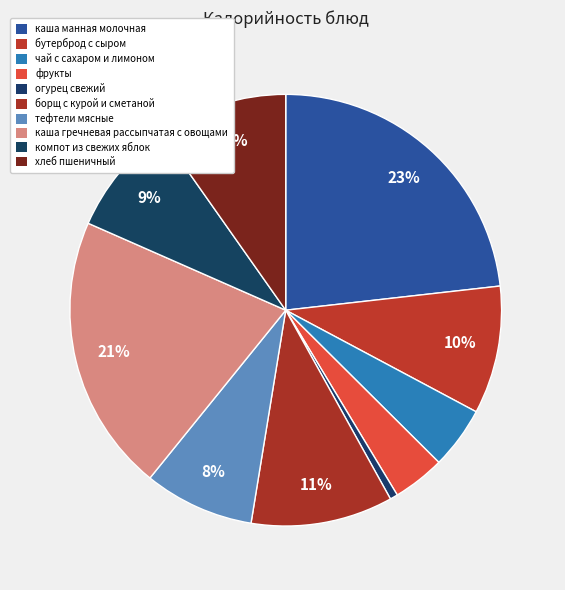

Is there any slice that represents more than half of the pie?

No